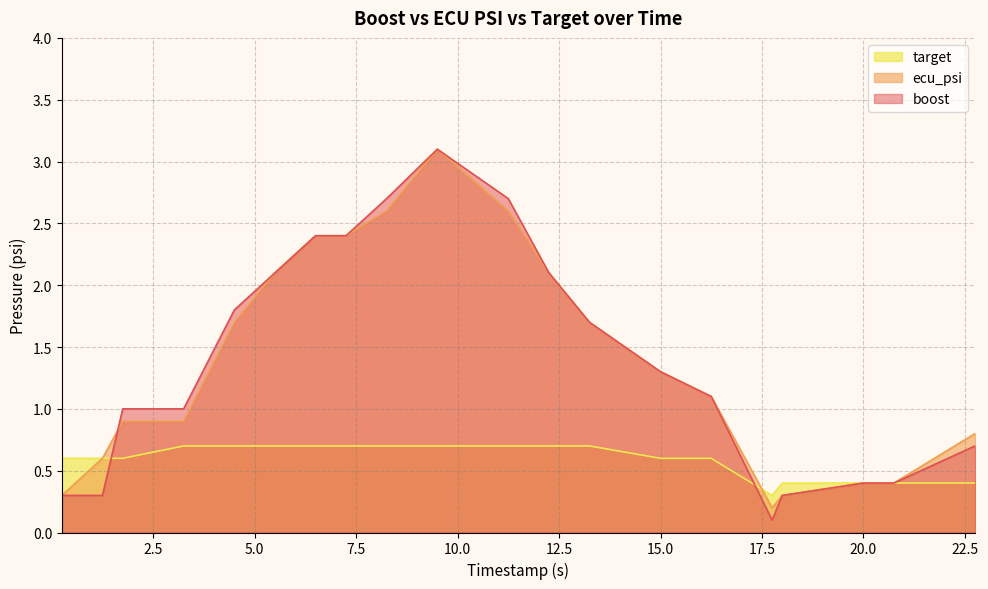

Which series has the largest total across all categories?

ecu_psi